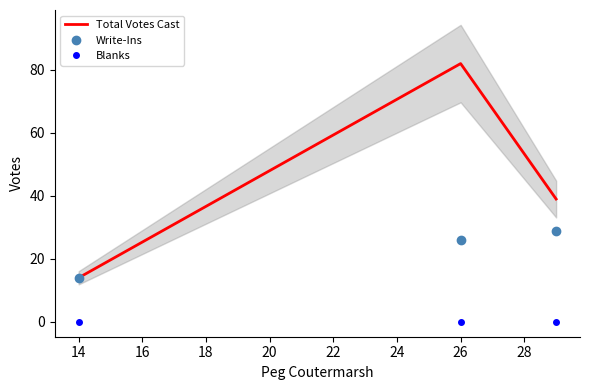

Count the Total Votes Cast values in the range 14 to 82.

3